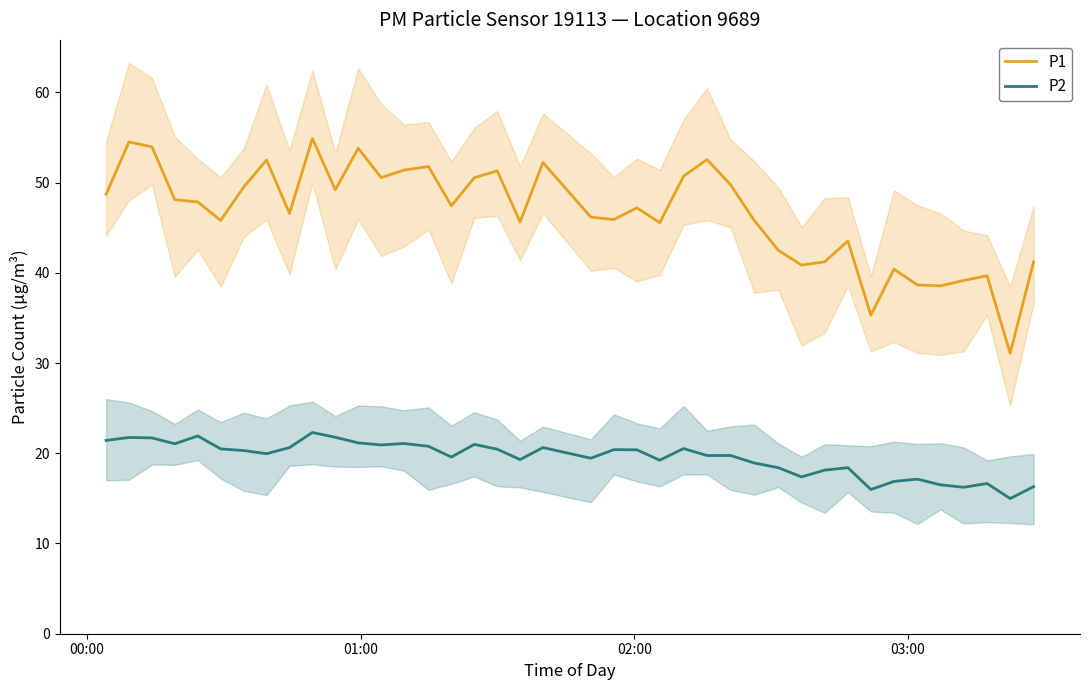

What is the minimum value for P1?

31.1